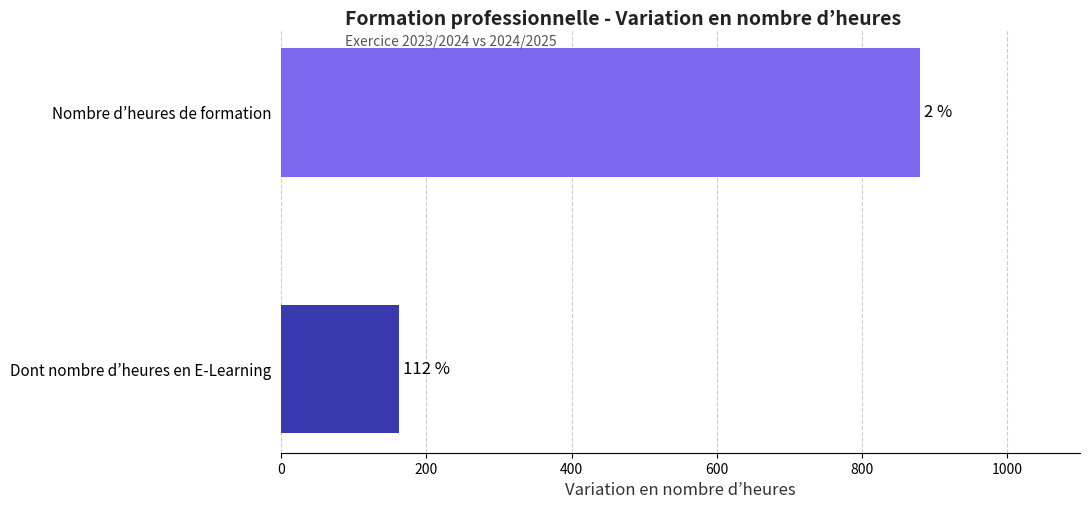

How many bars are there in total?

2